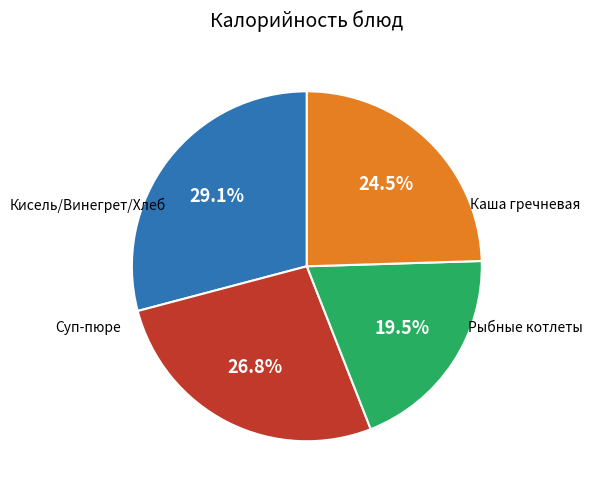

Is there any slice that represents more than half of the pie?

No